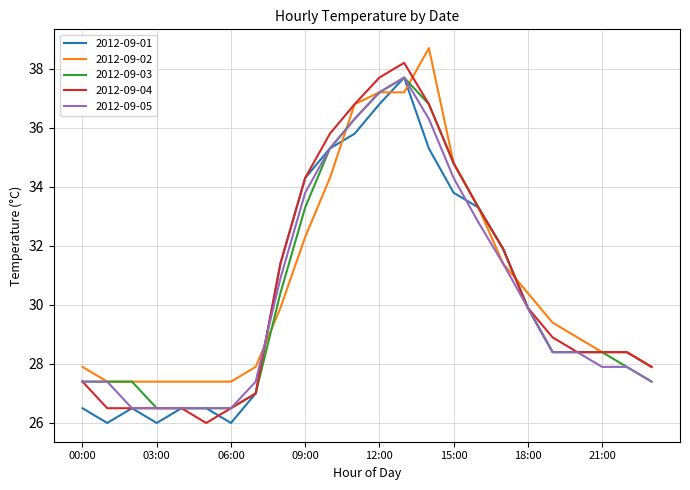

What is the minimum value for 2012-09-03?

26.5